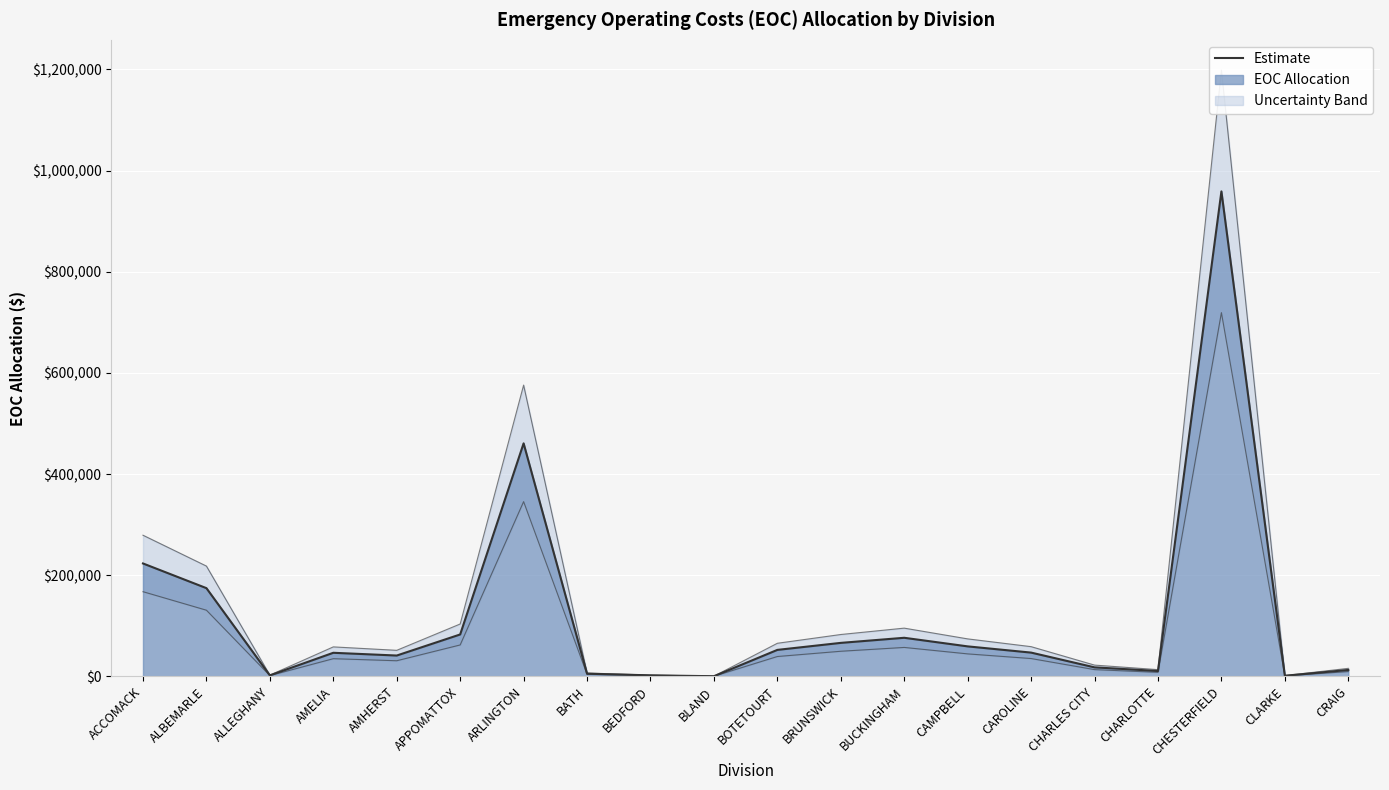

Is the value of Upper Bound at ACCOMACK greater than the value of Estimate at BLAND?

Yes